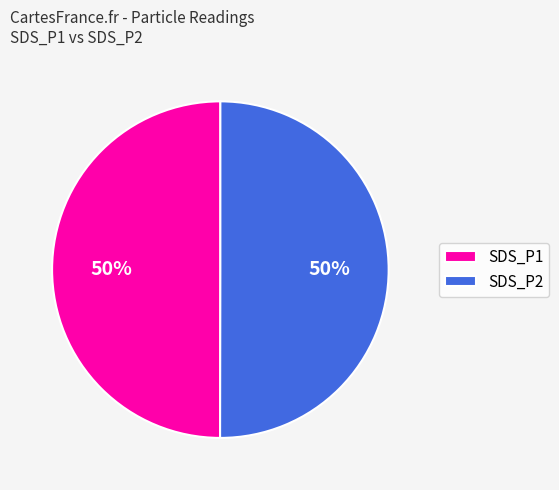

How many slices are in this pie chart?

2